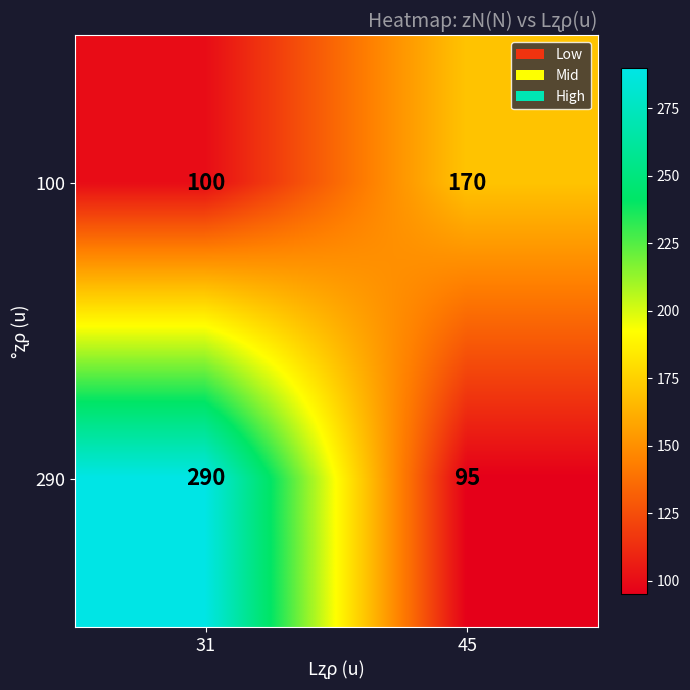

Count the number of categories in the chart.

2